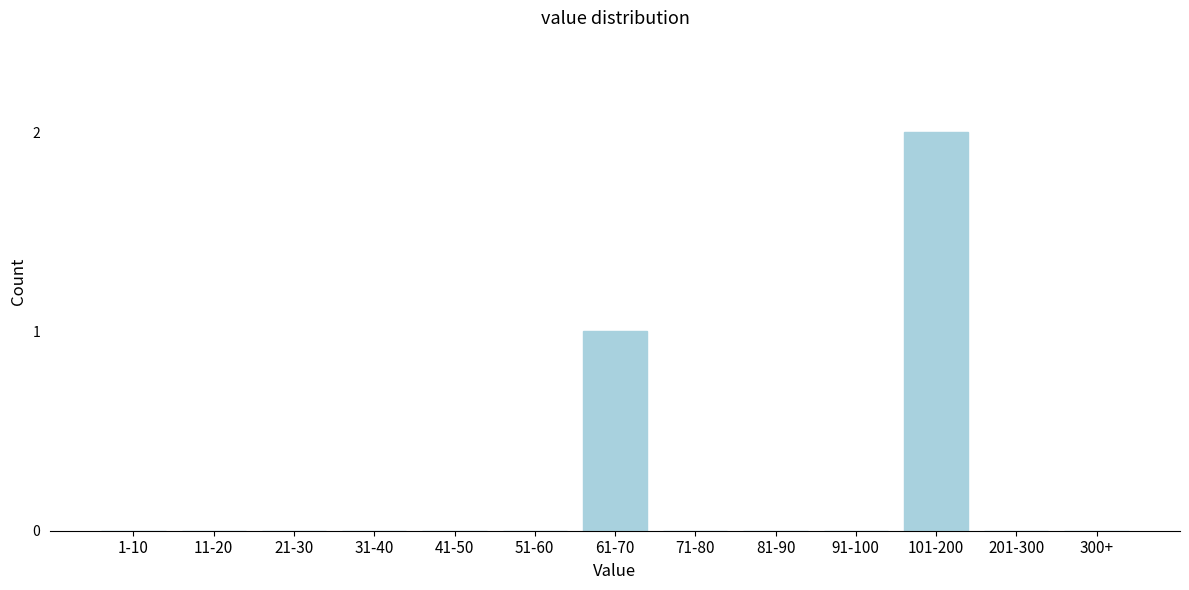

Reading left to right, extract all data points from this chart.

1-10=0	11-20=0	21-30=0	31-40=0	41-50=0	51-60=0	61-70=1	71-80=0	81-90=0	91-100=0	101-200=2	201-300=0	300+=0